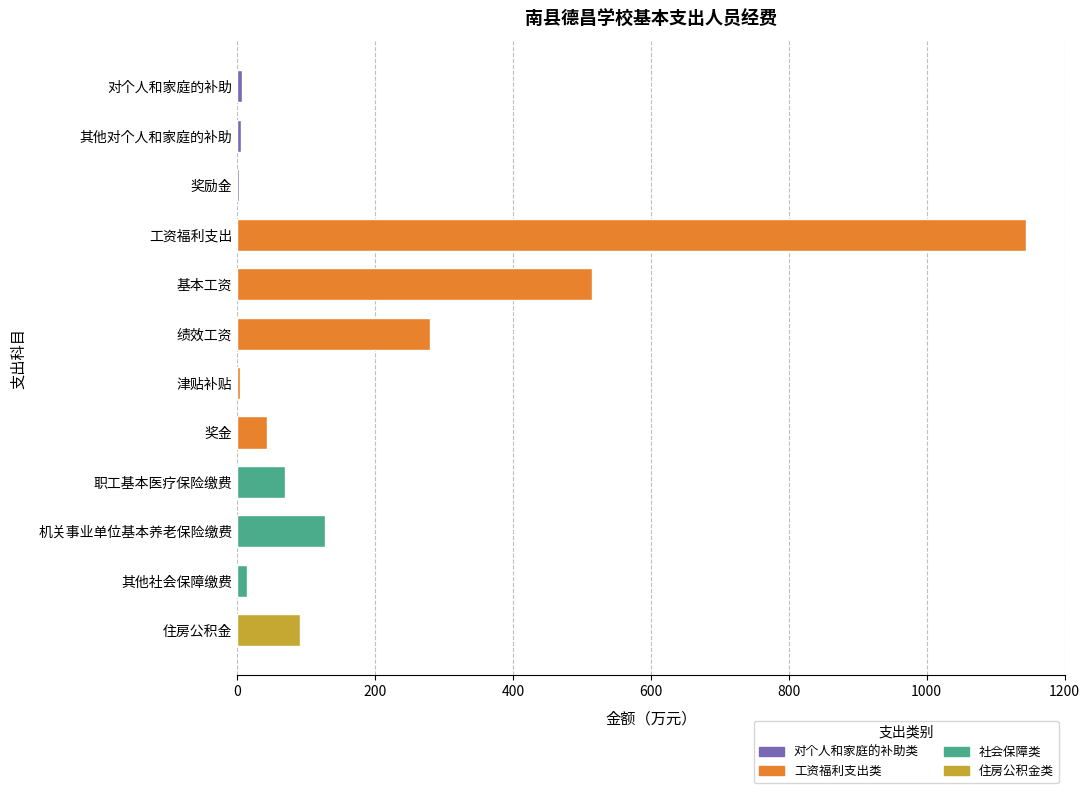

Is it true that the value at 奖金 is 43.2?

True